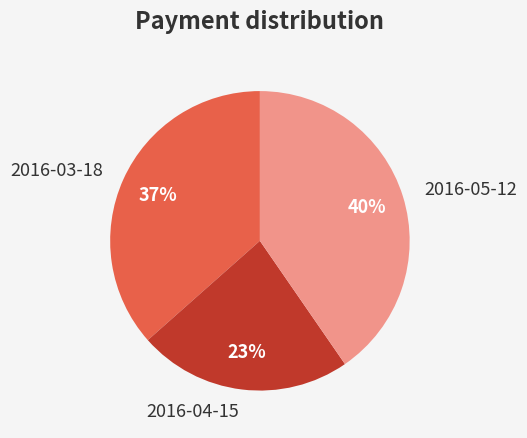

What is the smallest slice in the pie chart?

2016-04-15